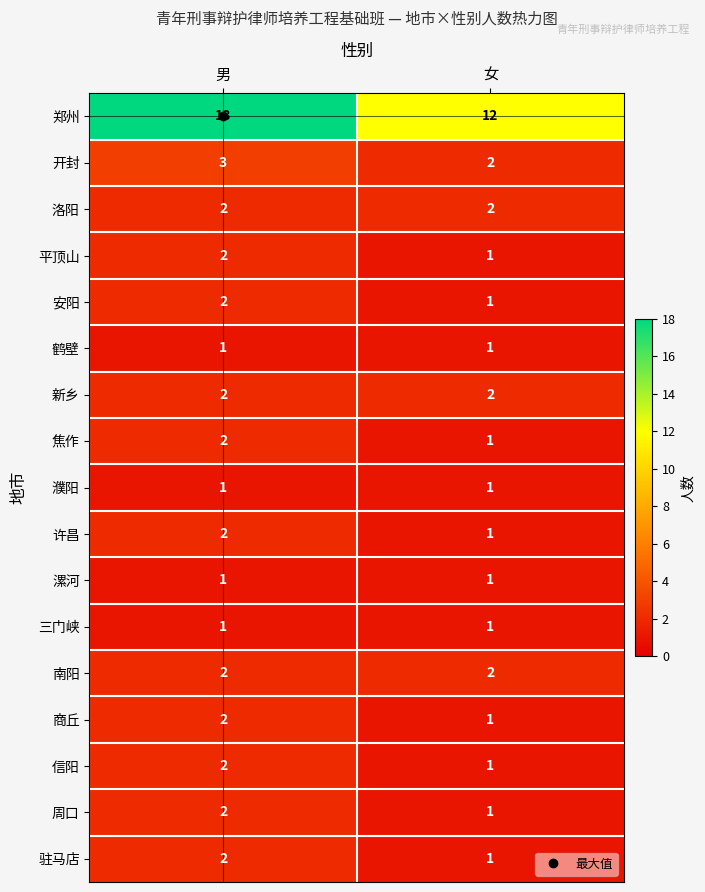

How many distinct data groups are displayed?

17